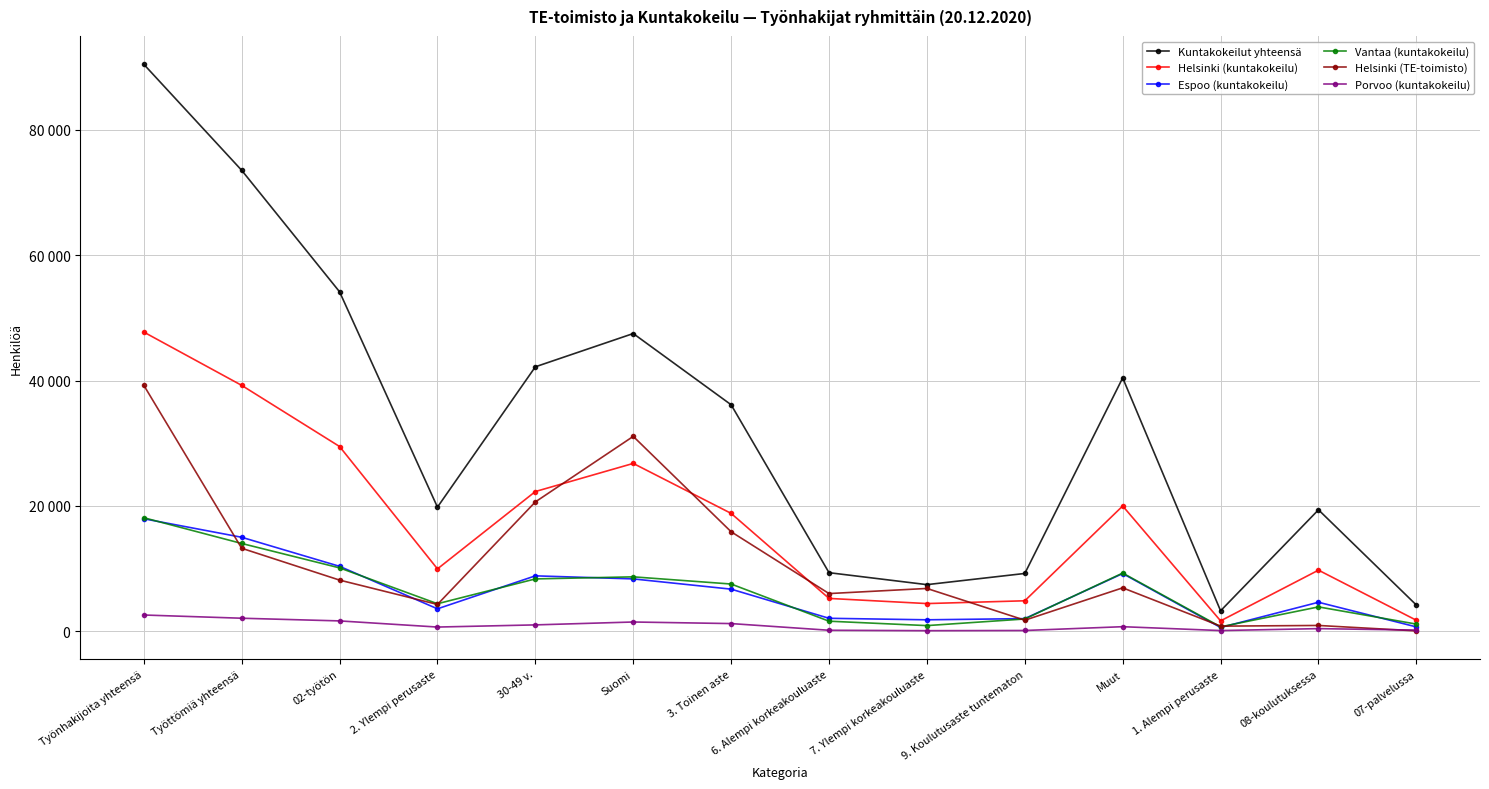

How many times do Helsinki (TE-toimisto) and Helsinki (kuntakokeilu) cross each other?

4